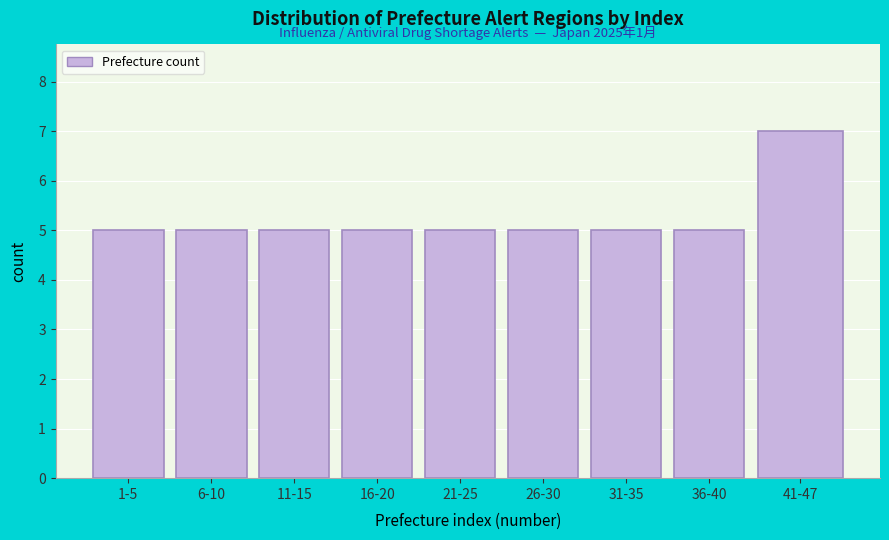

Reading left to right, transcribe all the data shown in this chart.

1-5=5	6-10=5	11-15=5	16-20=5	21-25=5	26-30=5	31-35=5	36-40=5	41-47=7